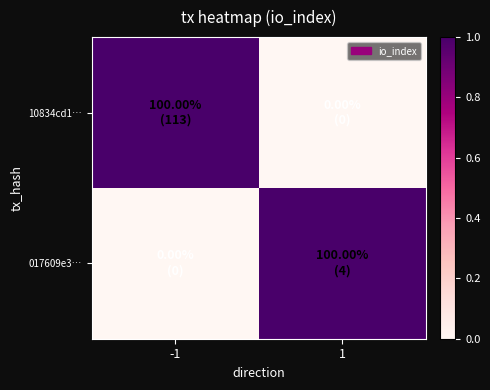

Reading left to right, extract all data points from this chart.

10834cd1…: -1=1	1=0
017609e3…: -1=0	1=1